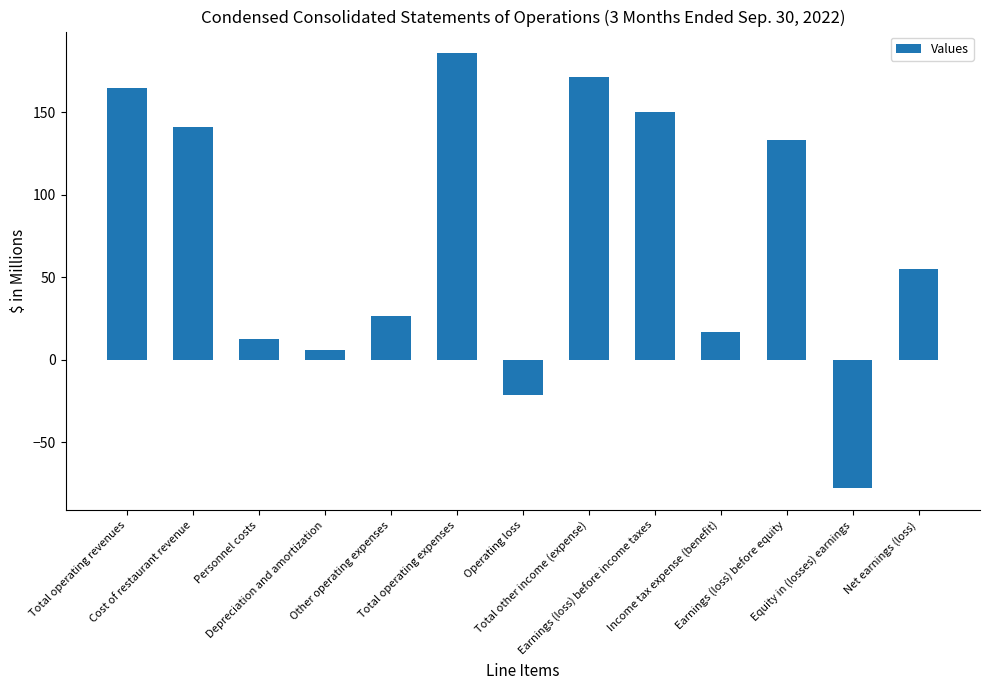

The value at Earnings (loss) before income taxes is 150.1. True or false?

True